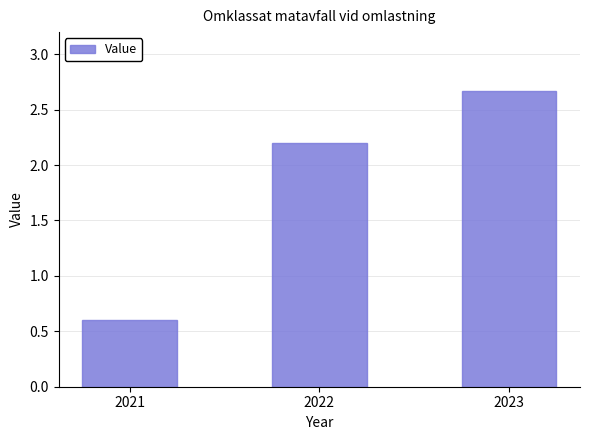

Reading left to right, what are all the values shown in this chart?

2021=0.6	2022=2.2	2023=2.7